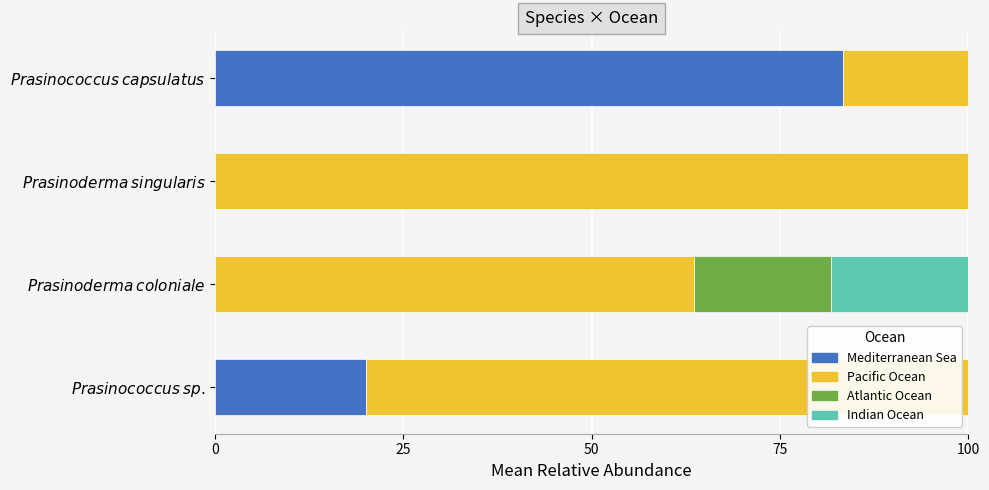

How many categories are shown in the chart?

4